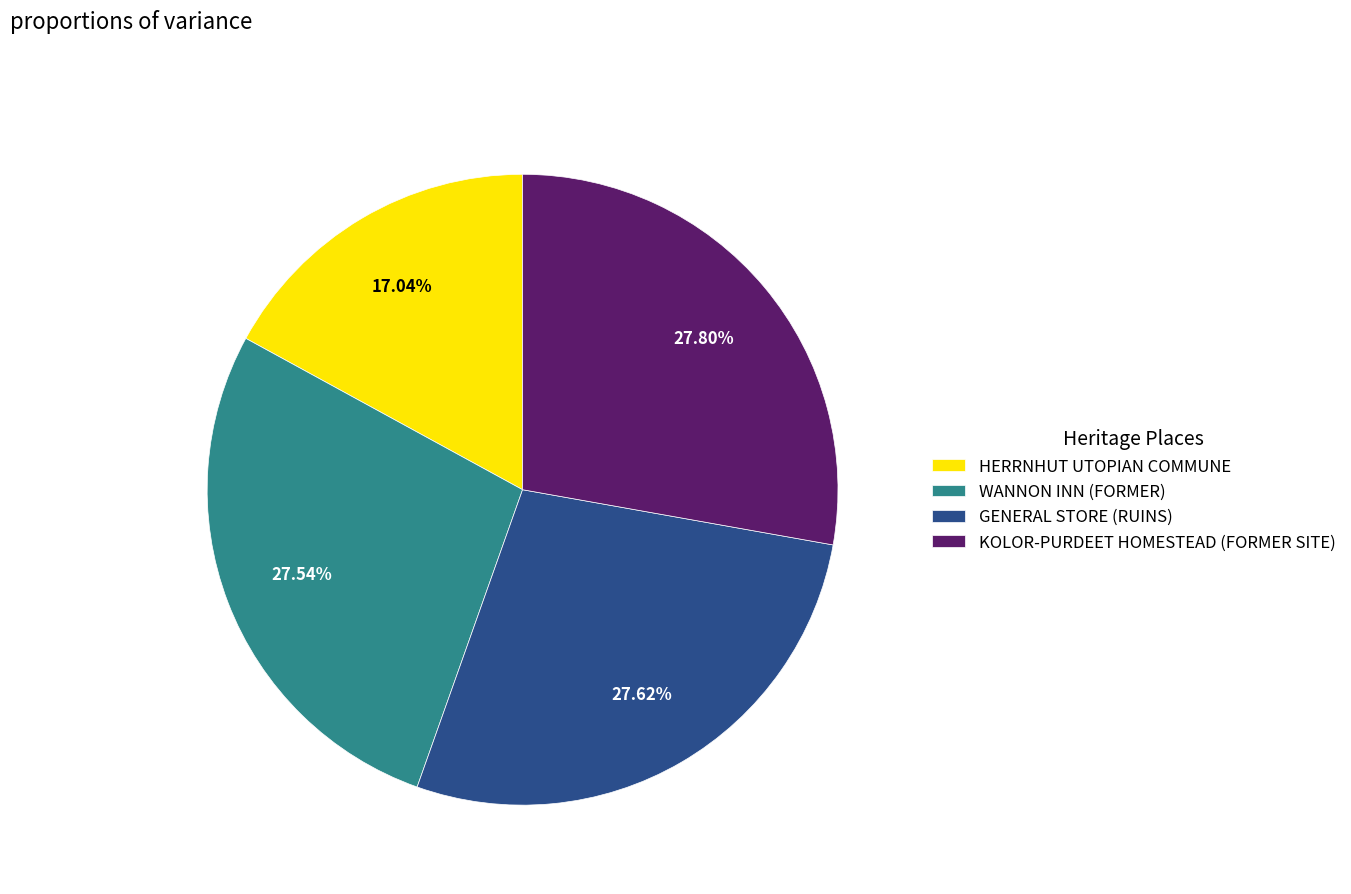

To the nearest percent, what percentage of the pie is KOLOR-PURDEET HOMESTEAD (FORMER SITE)?

28%